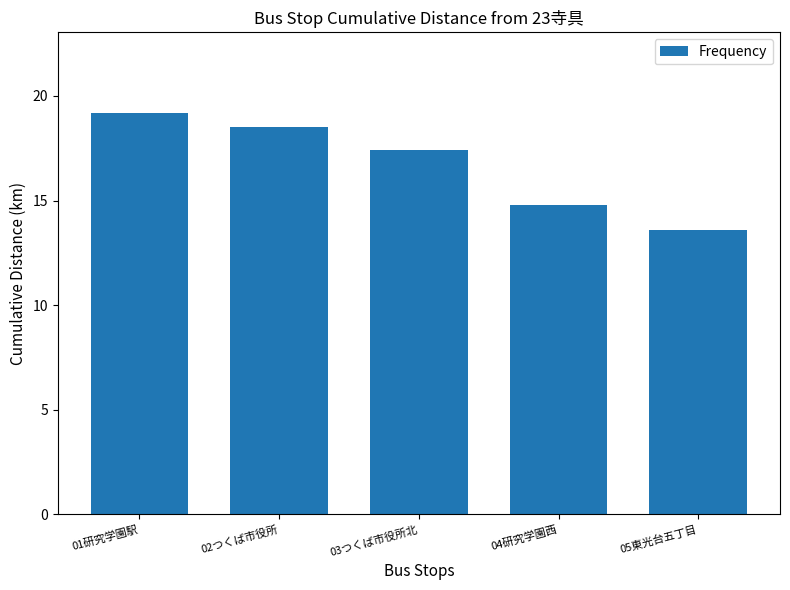

At which category does the chart reach its peak across all series?

01研究学園駅